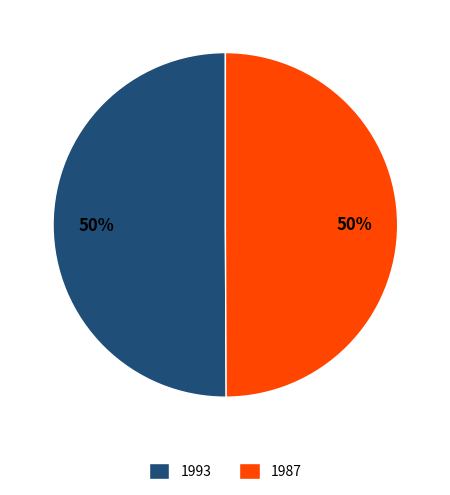

To the nearest percent, what is the average slice percentage?

50%